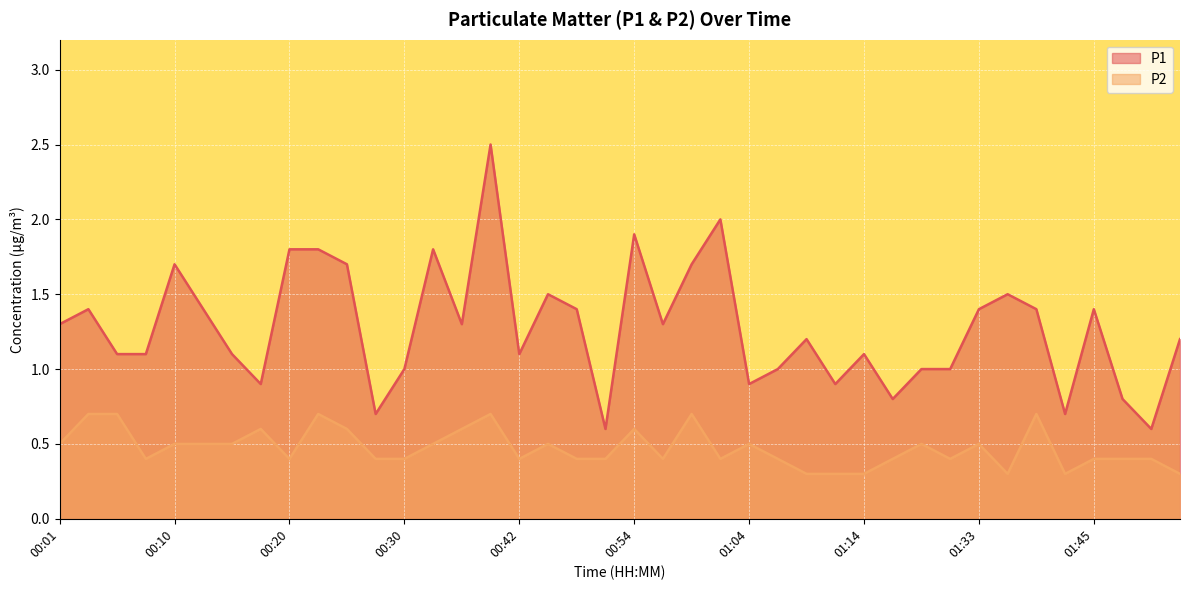

In P2, how many points are lower than both neighbors (excluding endpoints)?

8